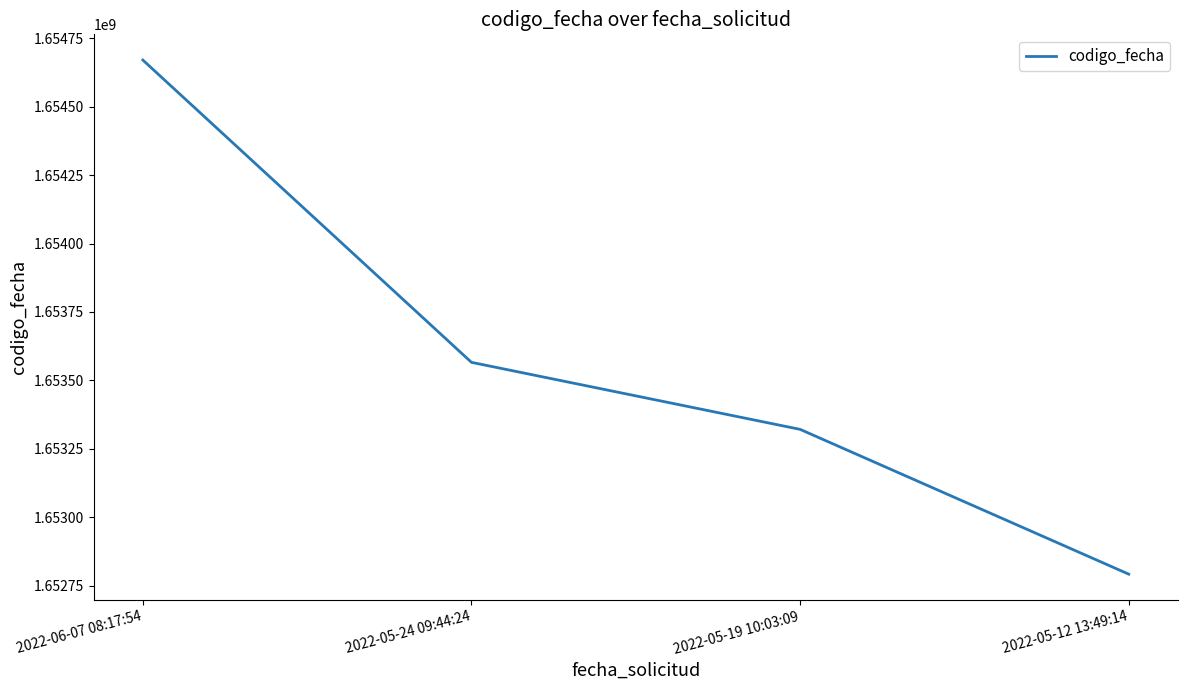

The value at 2022-05-12 13:49:14 is 1652792195. True or false?

True